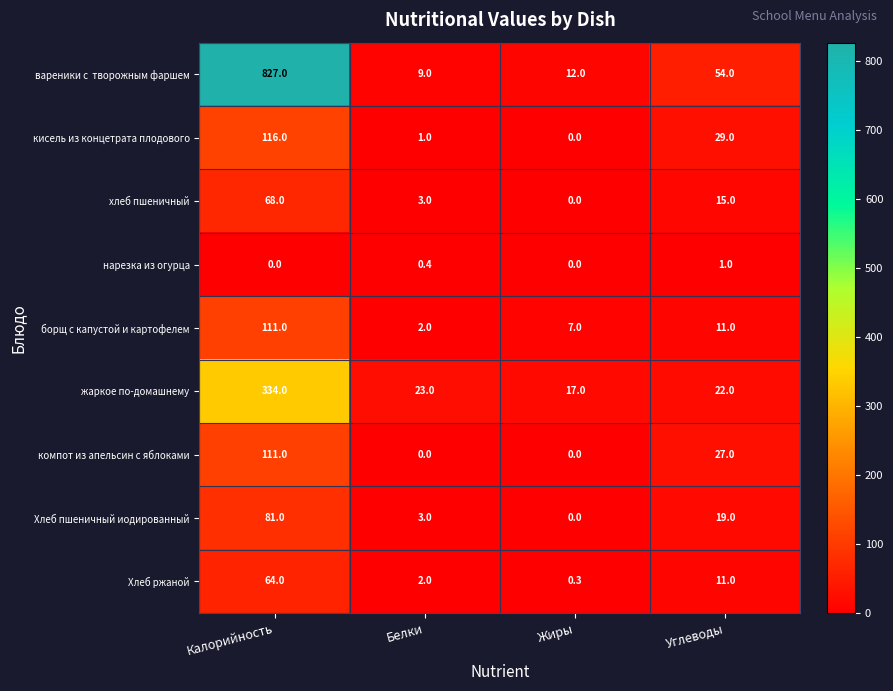

Count the number of categories in the chart.

4